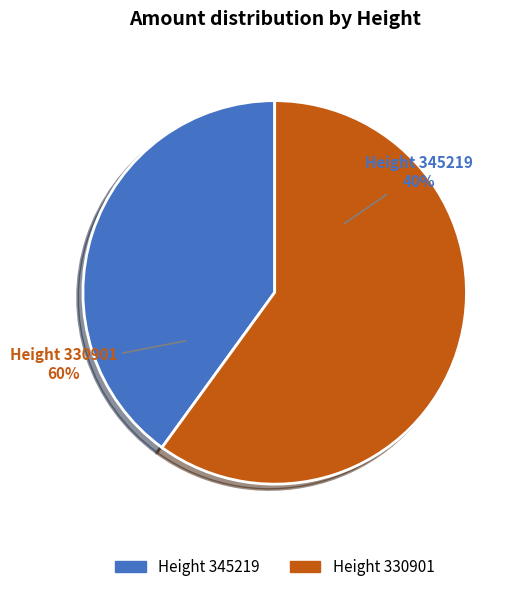

What is the total percentage of 345219 and 330901?

100.0%